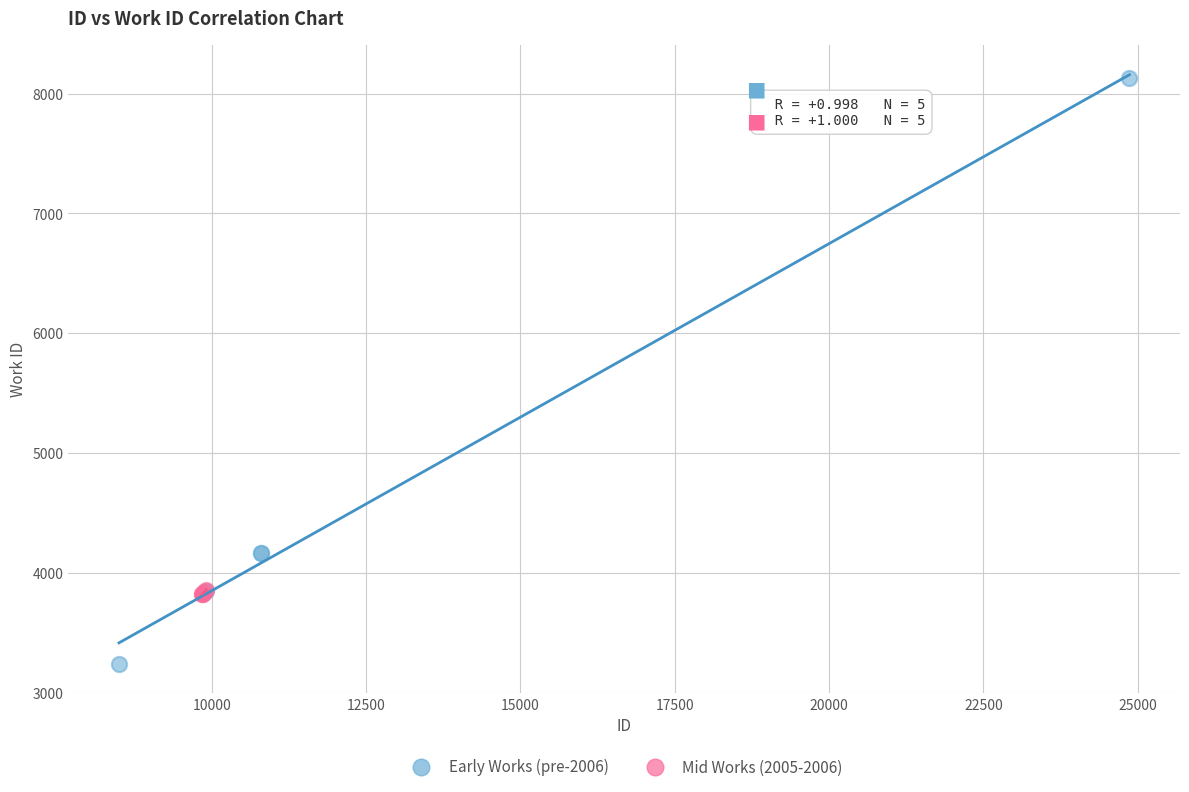

Which series reaches the minimum Y coordinate?

Early Works (pre-2006)